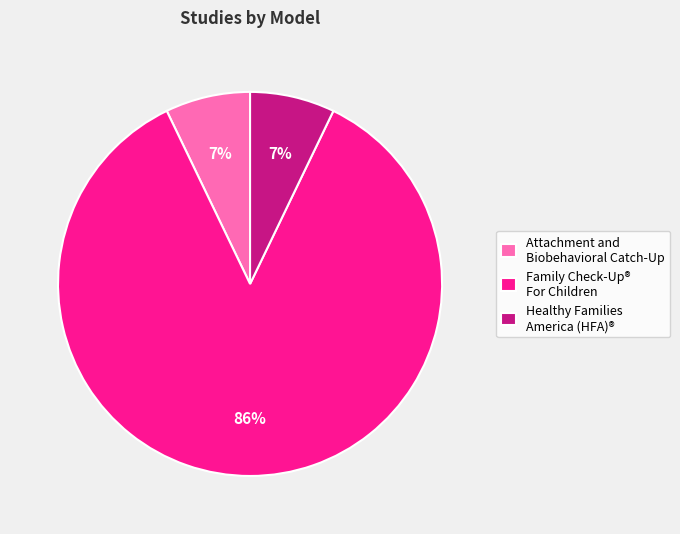

True or false: Attachment and Biobehavioral Catch-Up accounts for 7% of the total.

True